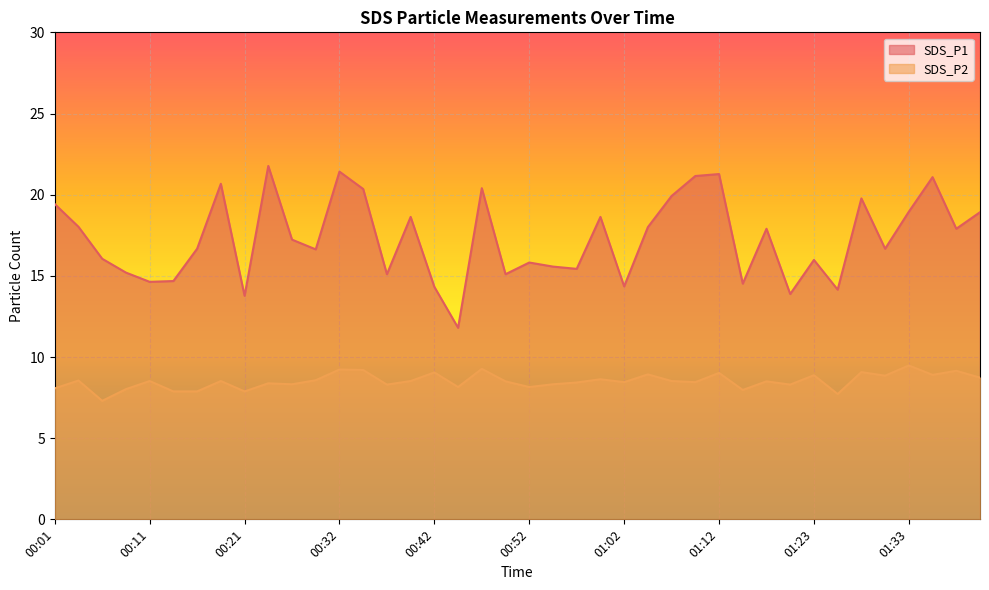

What is the label of the 2nd point from the right?

01:38